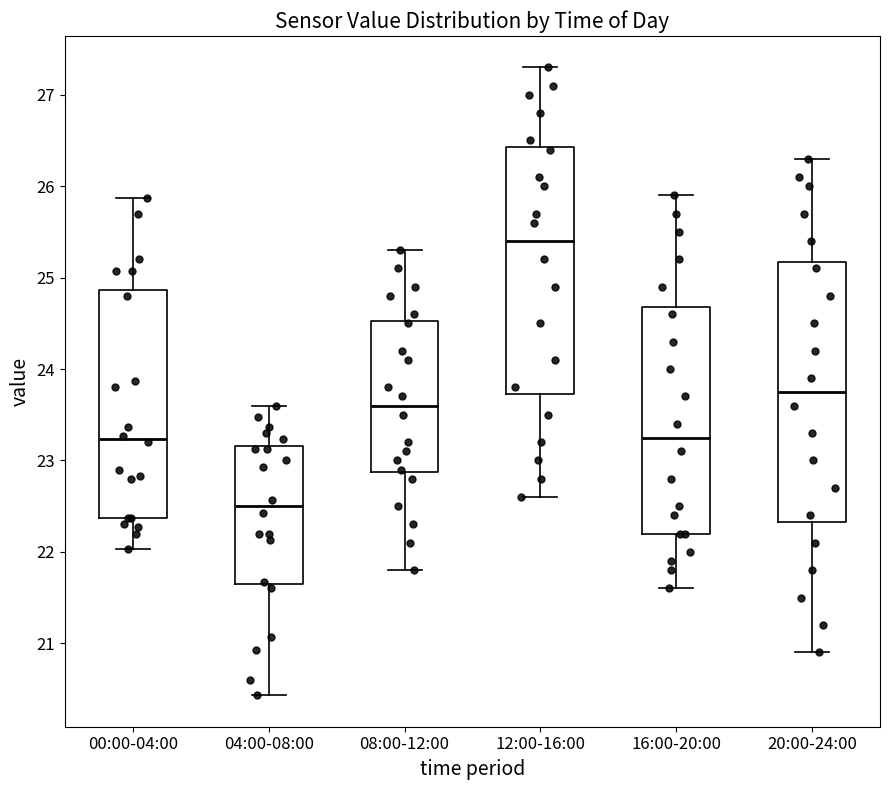

Which box has the highest median line?

12:00-16:00